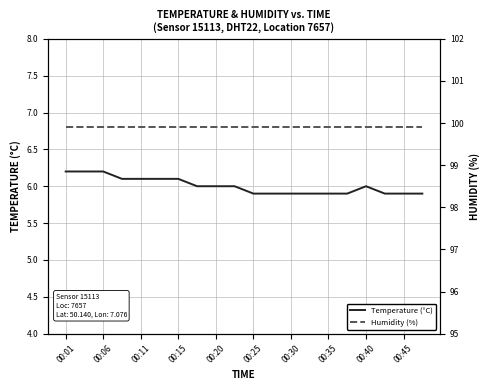

What is the maximum value shown in the chart?

99.9